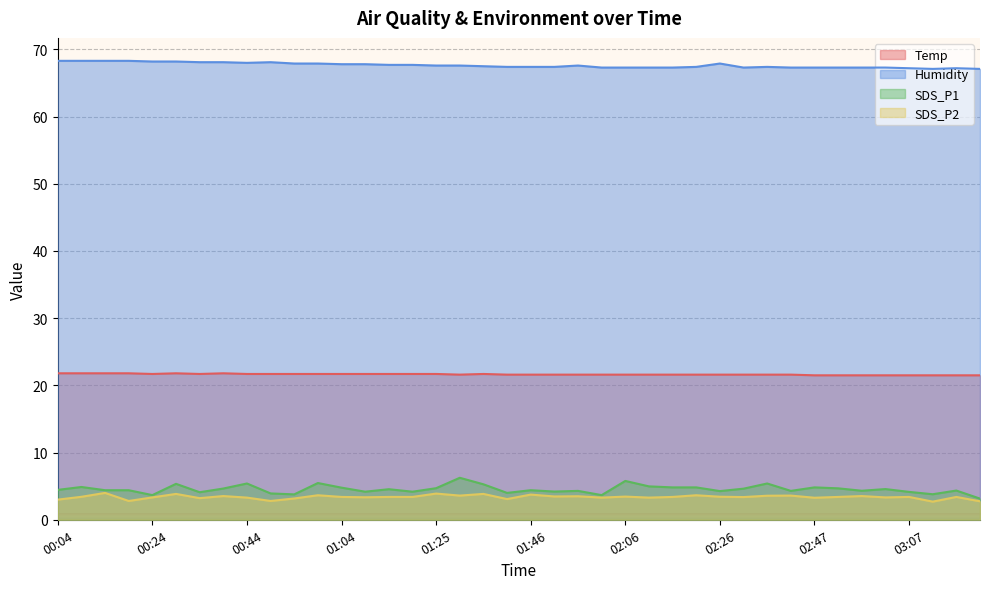

At 01:31, list the series in order from largest to smallest.

Humidity, Temp, SDS_P1, SDS_P2